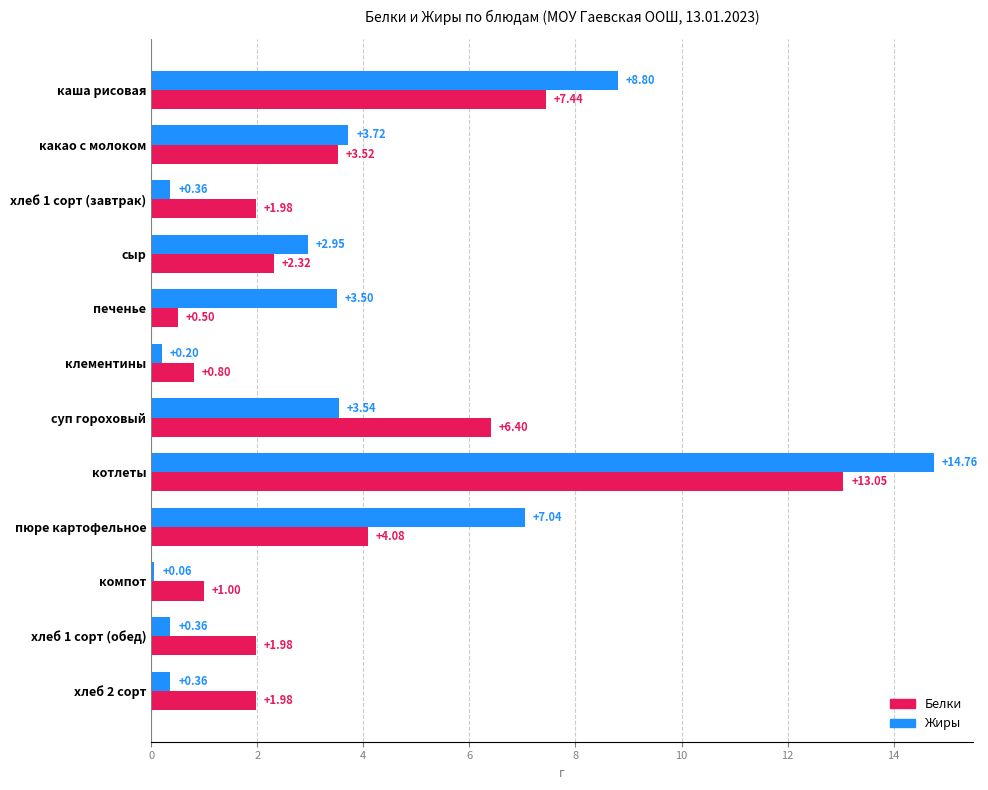

Which series changed the most between хлеб 1 сорт (завтрак) and клементины?

Белки